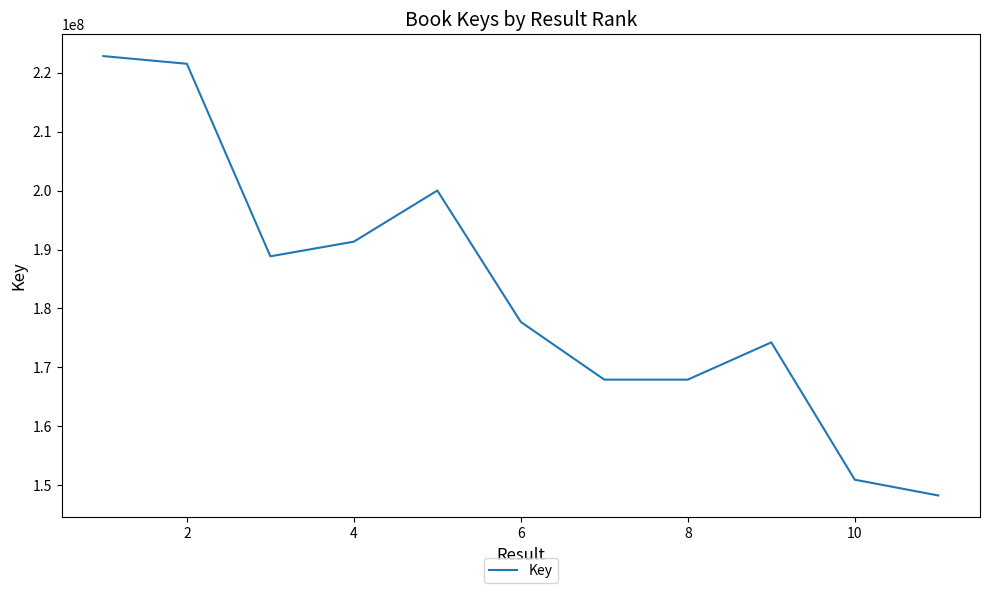

What is the minimum value shown in the chart?

148296253